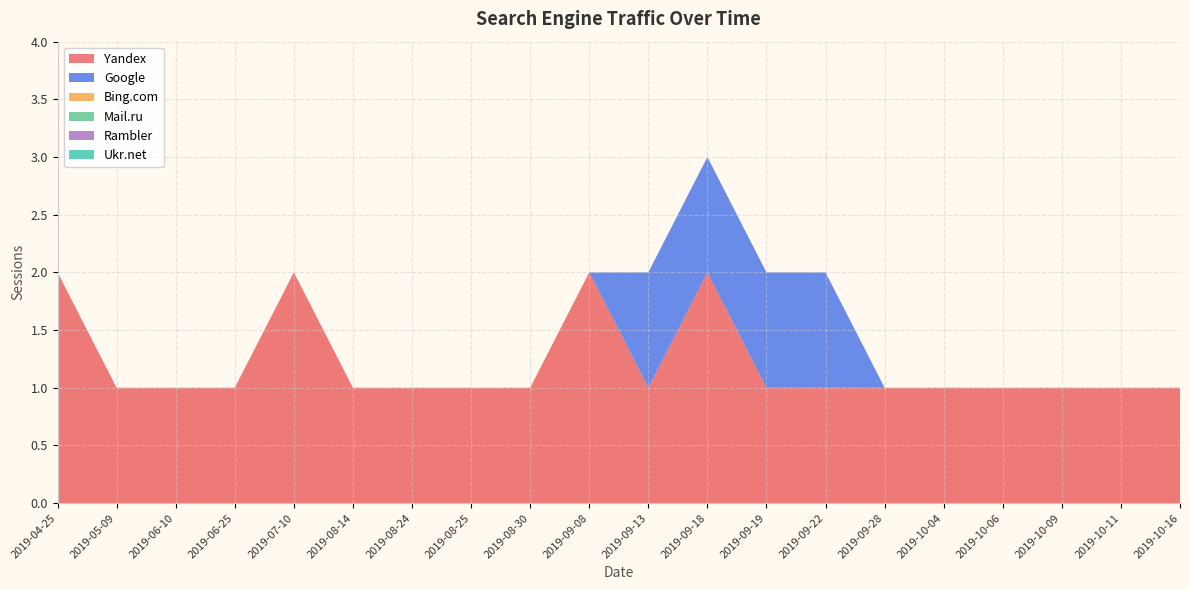

Reading right to left, transcribe all the data shown in this chart.

Yandex: 1	1	1	1	1	1	1	1	2	1	2	1	1	1	1	2	1	1	1	2
Google: 0	0	0	0	0	0	1	1	1	1	0	0	0	0	0	0	0	0	0	0
Bing.com: 0	0	0	0	0	0	0	0	0	0	0	0	0	0	0	0	0	0	0	0
Mail.ru: 0	0	0	0	0	0	0	0	0	0	0	0	0	0	0	0	0	0	0	0
Rambler: 0	0	0	0	0	0	0	0	0	0	0	0	0	0	0	0	0	0	0	0
Ukr.net: 0	0	0	0	0	0	0	0	0	0	0	0	0	0	0	0	0	0	0	0